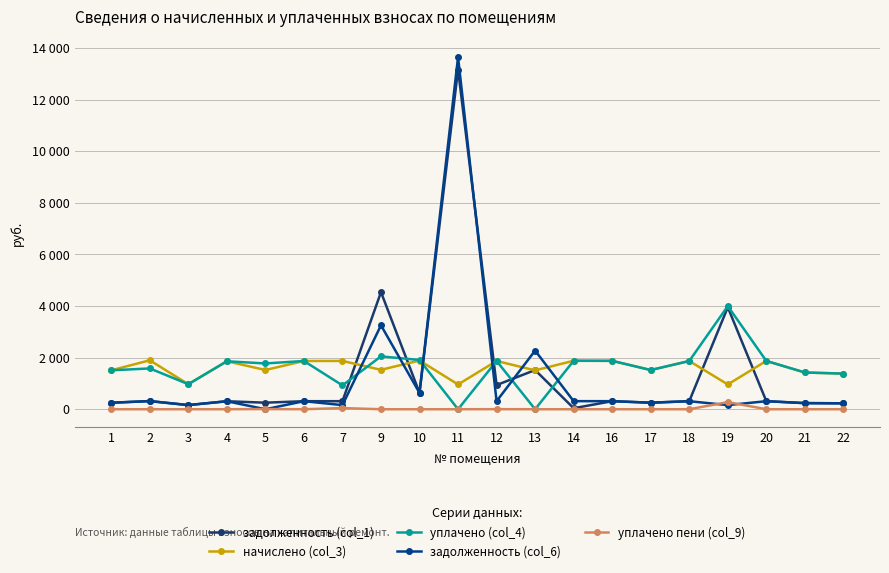

Is this an area chart (filled region under the line)?

No